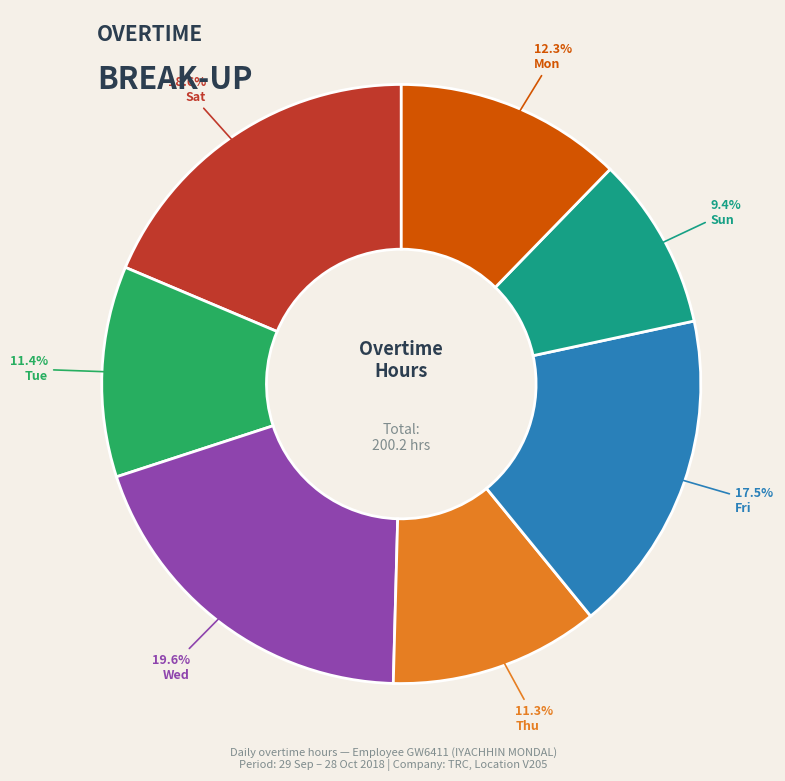

Is there a majority slice in this chart?

No